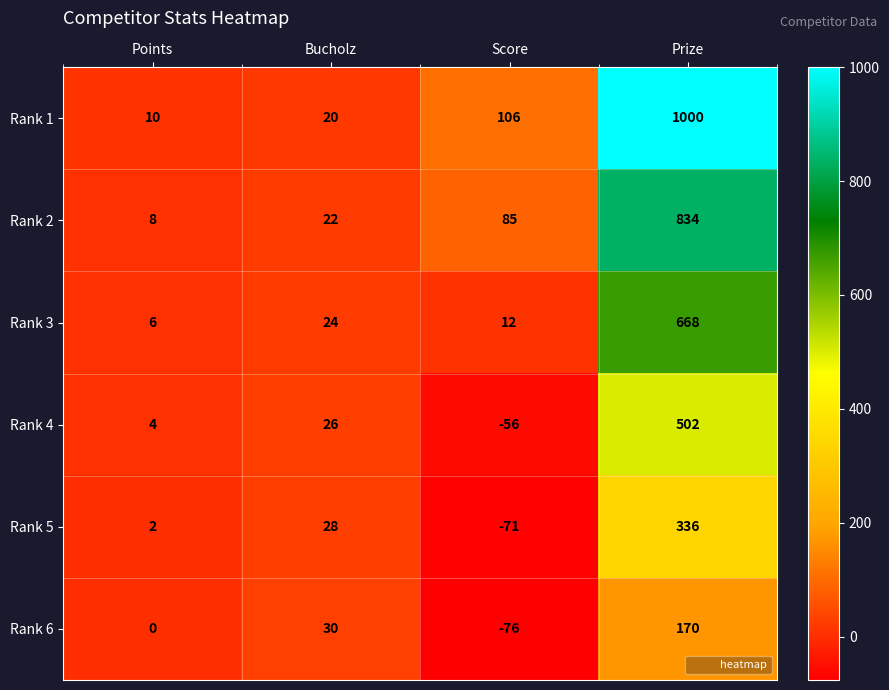

What is the sum of all Rank 1 values?

1136